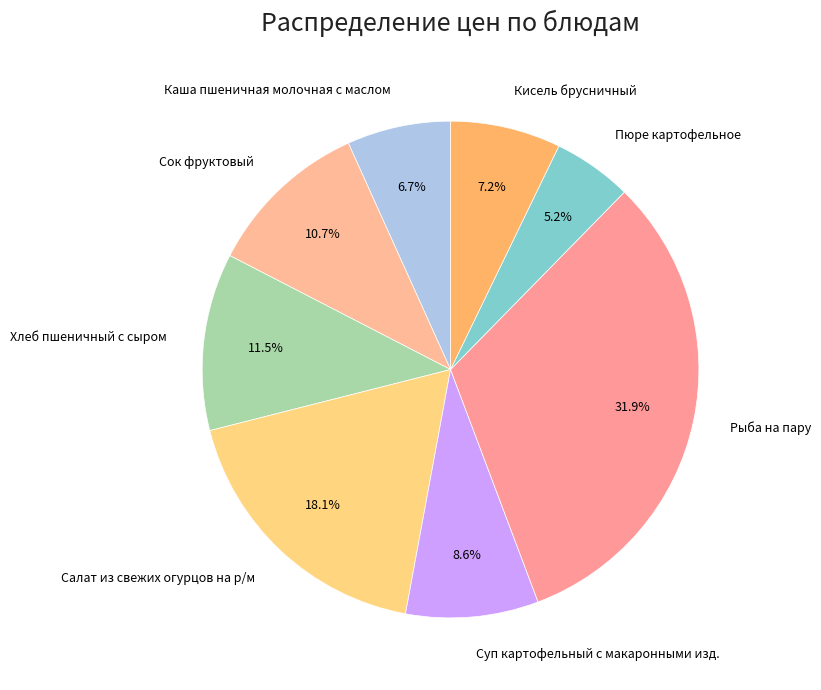

Which slice is the smallest?

Пюре картофельное